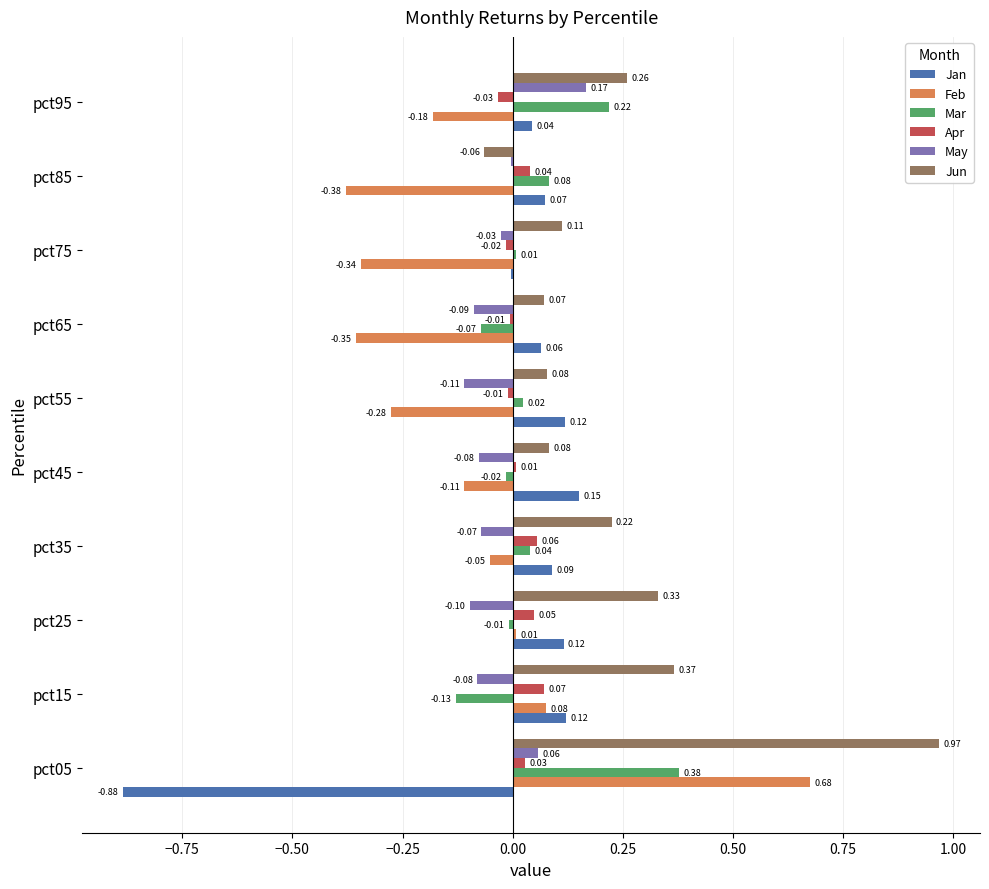

Between pct35 and pct95, which series saw the biggest shift?

May